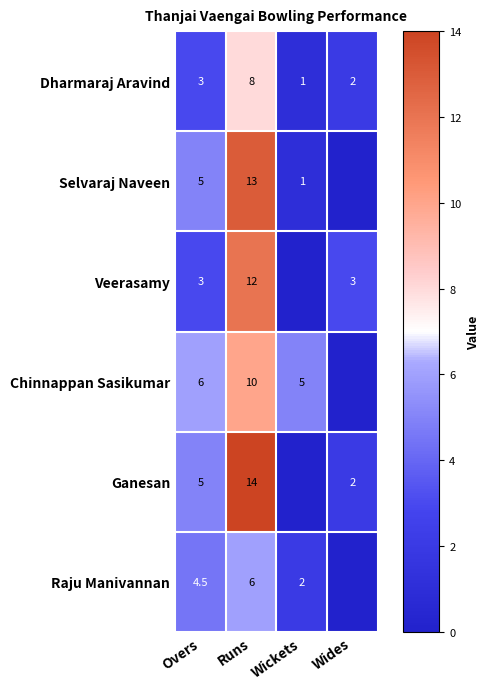

Is the value of Selvaraj Naveen at Wickets greater than the value of Dharmaraj Aravind at Wides?

No